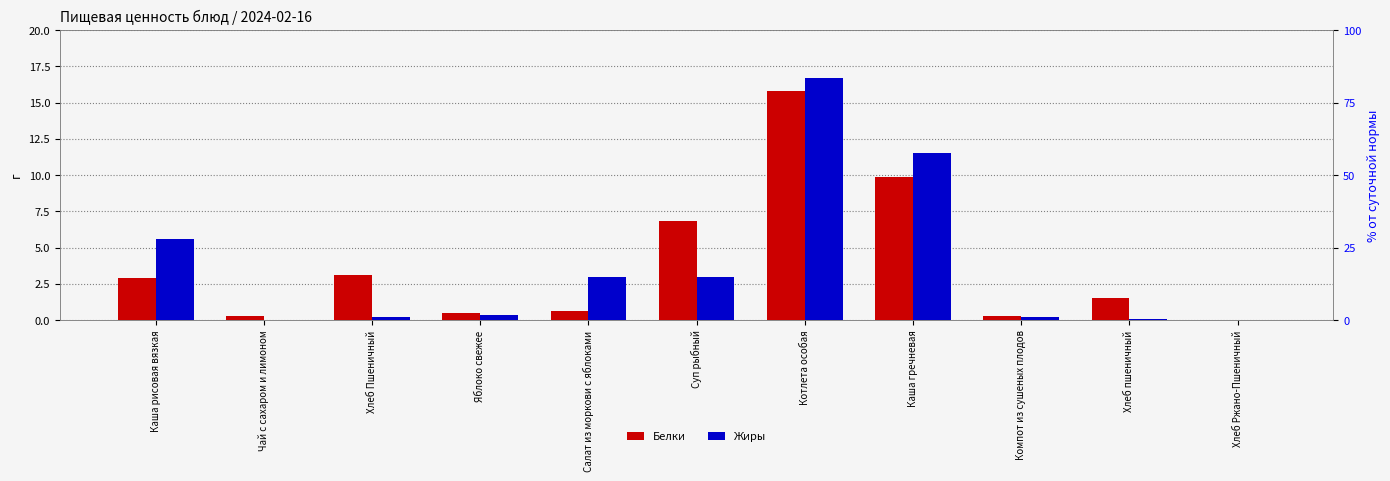

How many categories are shown in the chart?

11